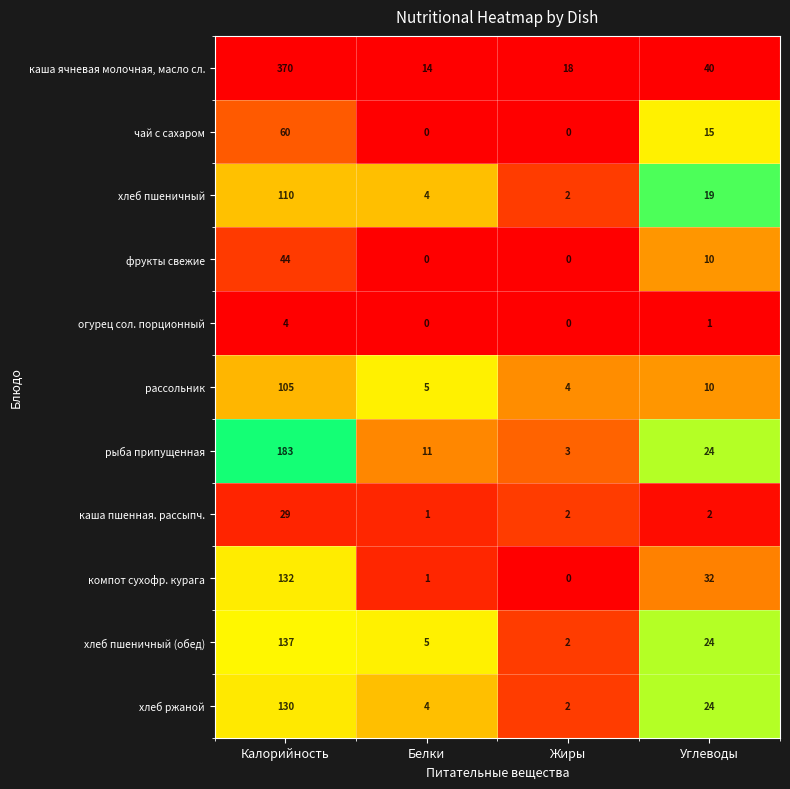

Which series has the widest spread of values?

каша ячневая молочная, масло сл.